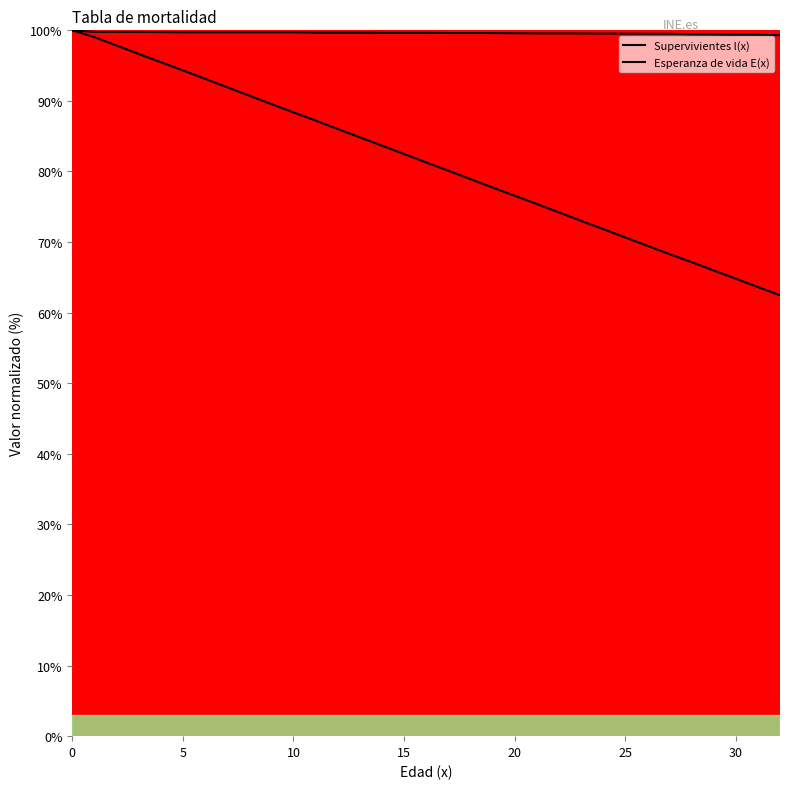

What is the average value of the Supervivientes l(x) series?

99.6